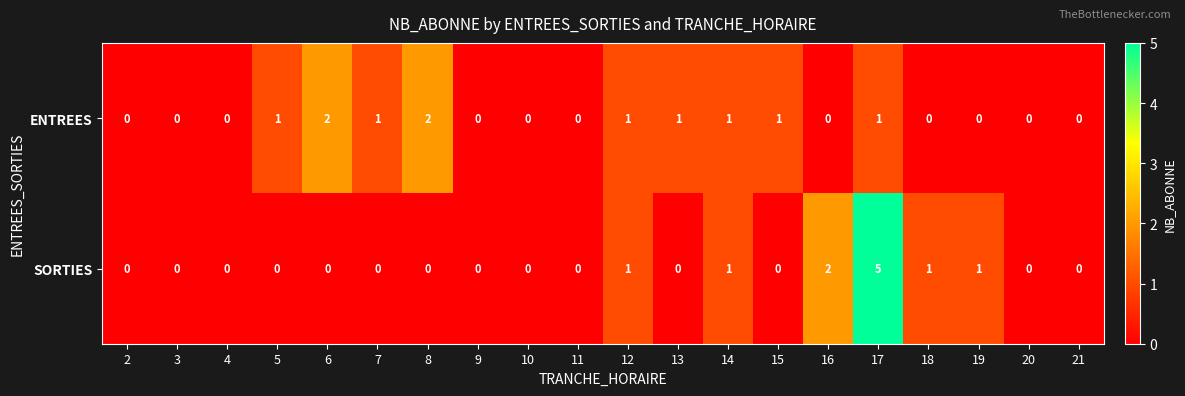

What is the difference between the maximum and minimum values in the SORTIES series?

5